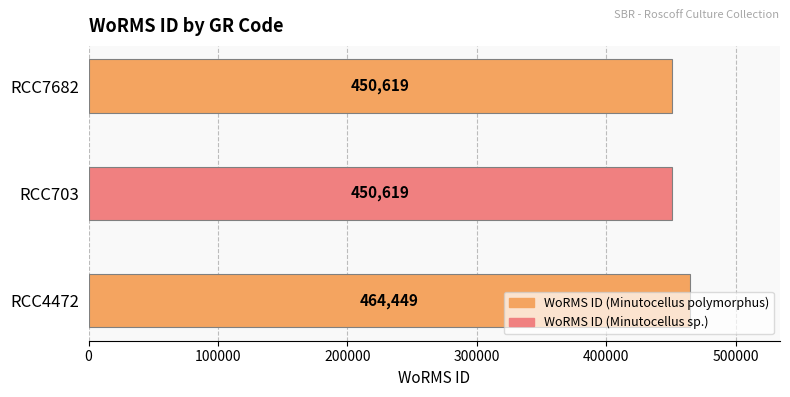

How many values are between 450619 and 464449?

3